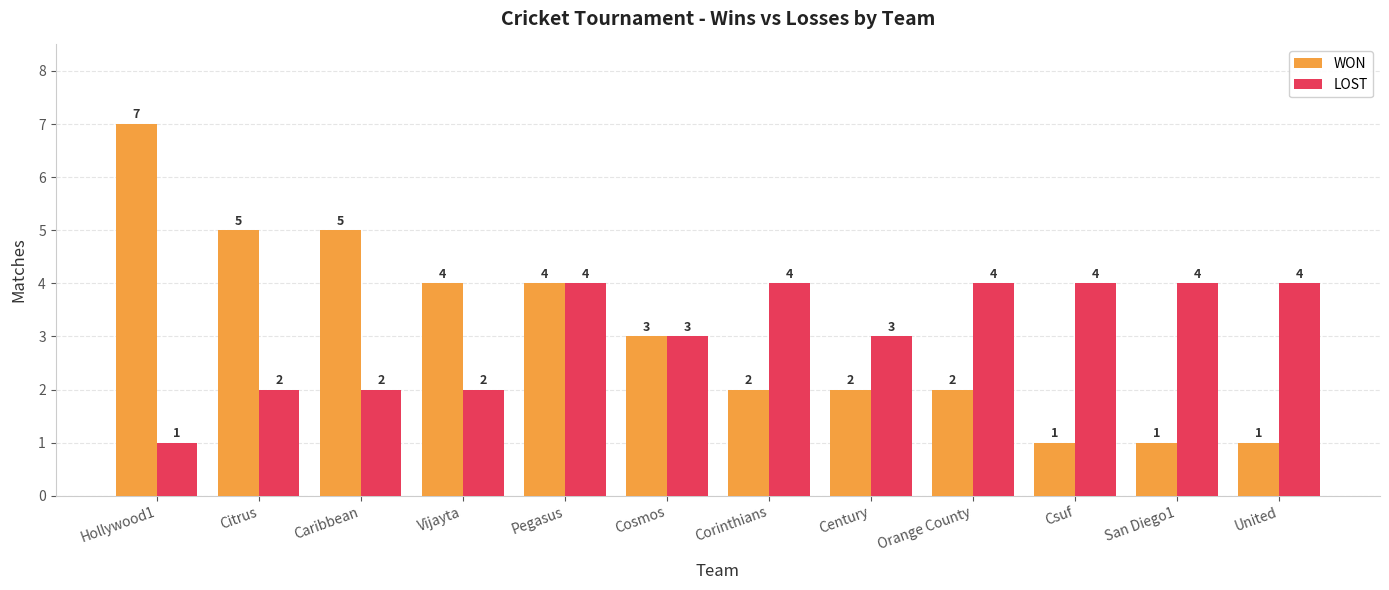

What is the label of the 4th bar from the left?

Vijayta